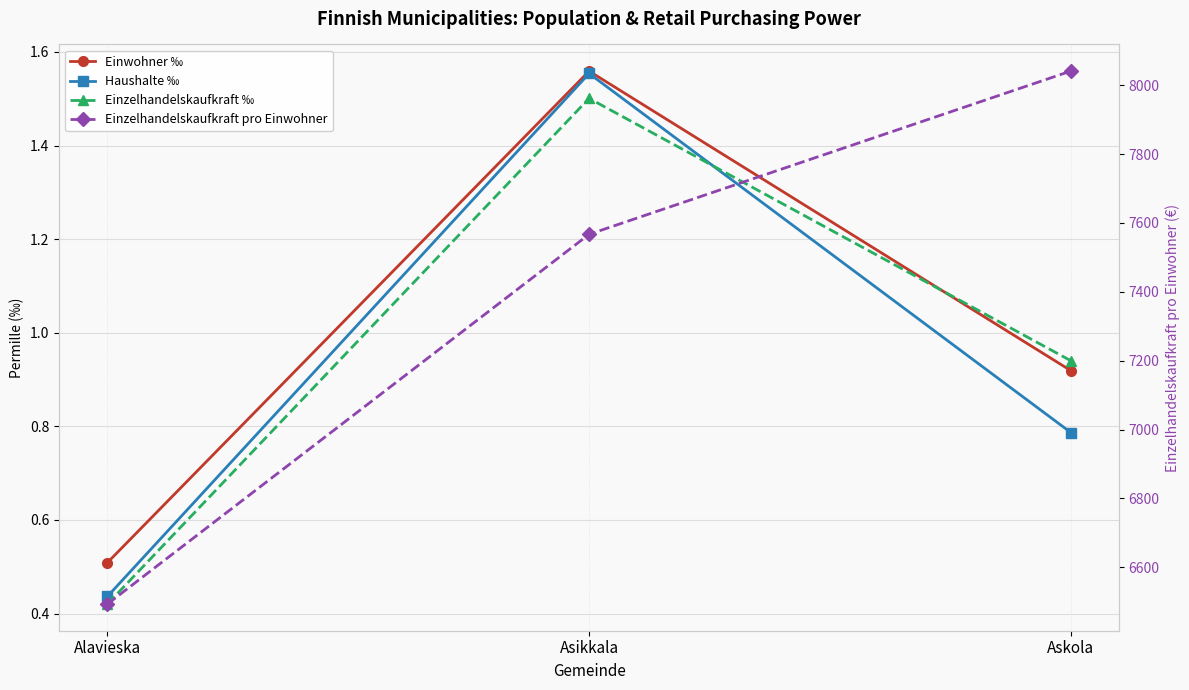

Which series has the widest spread of values?

Einzelhandelskaufkraft pro Einwohner